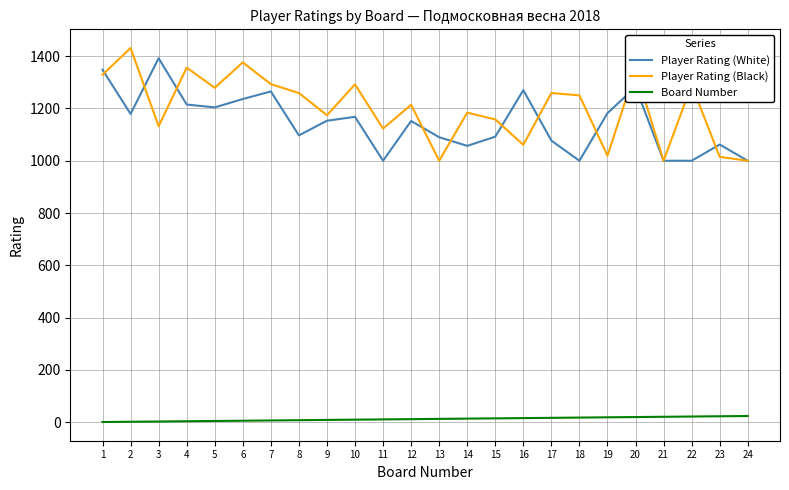

What is the maximum value shown in the chart?

1431